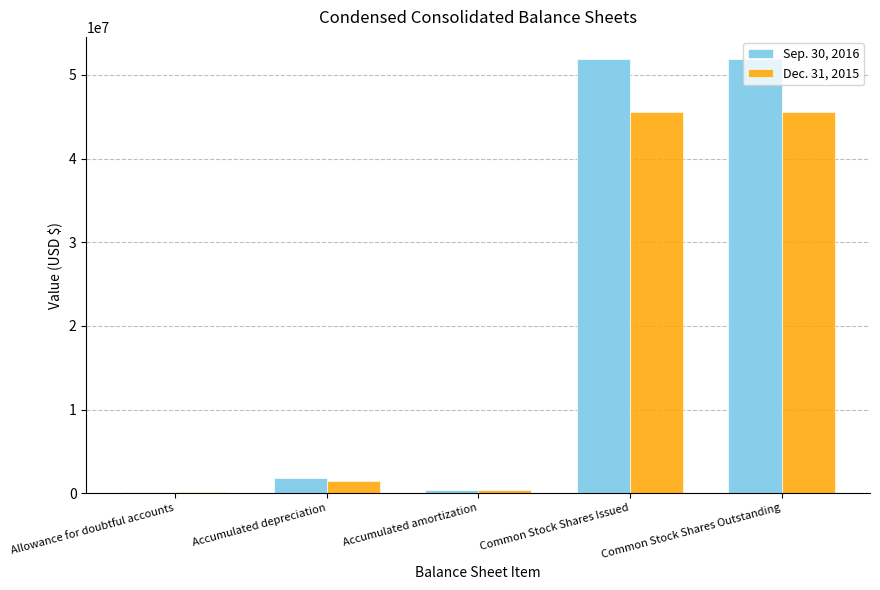

Which series has the largest range (max minus min)?

Sep. 30, 2016